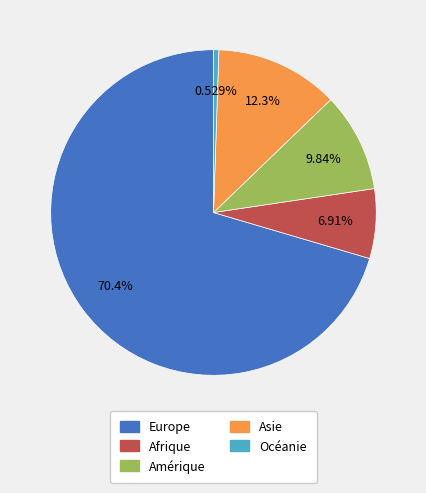

How many segments does this pie chart have?

5